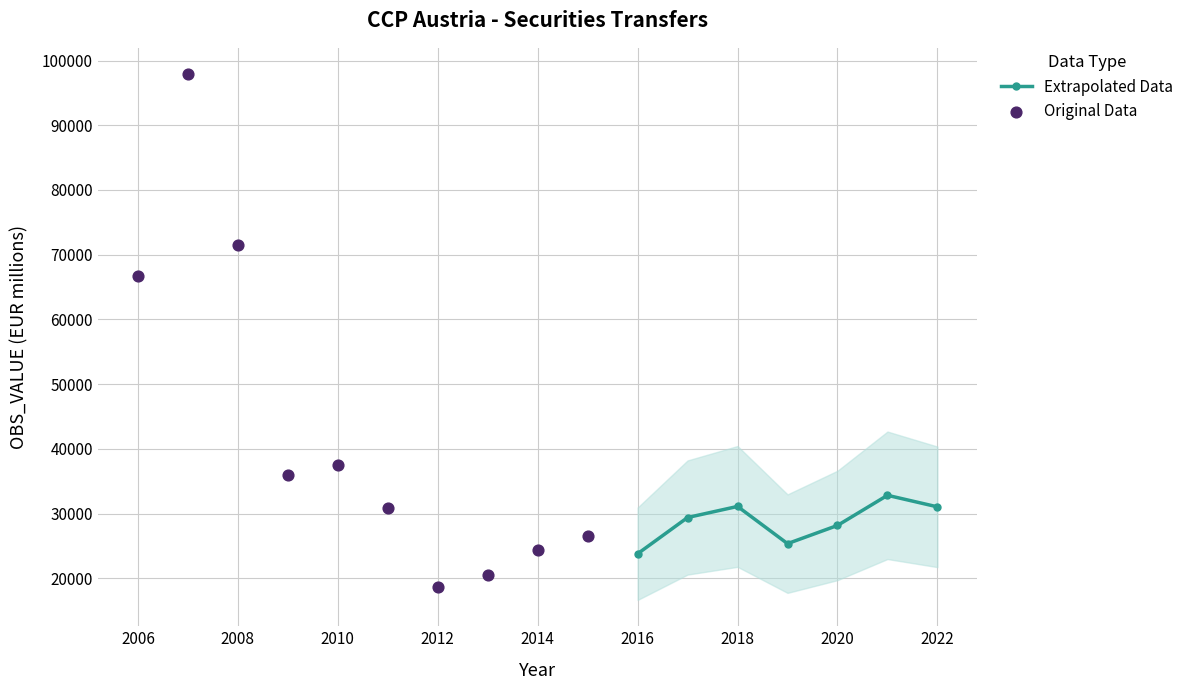

What is the change in value from 2008 to 2020?

-43335